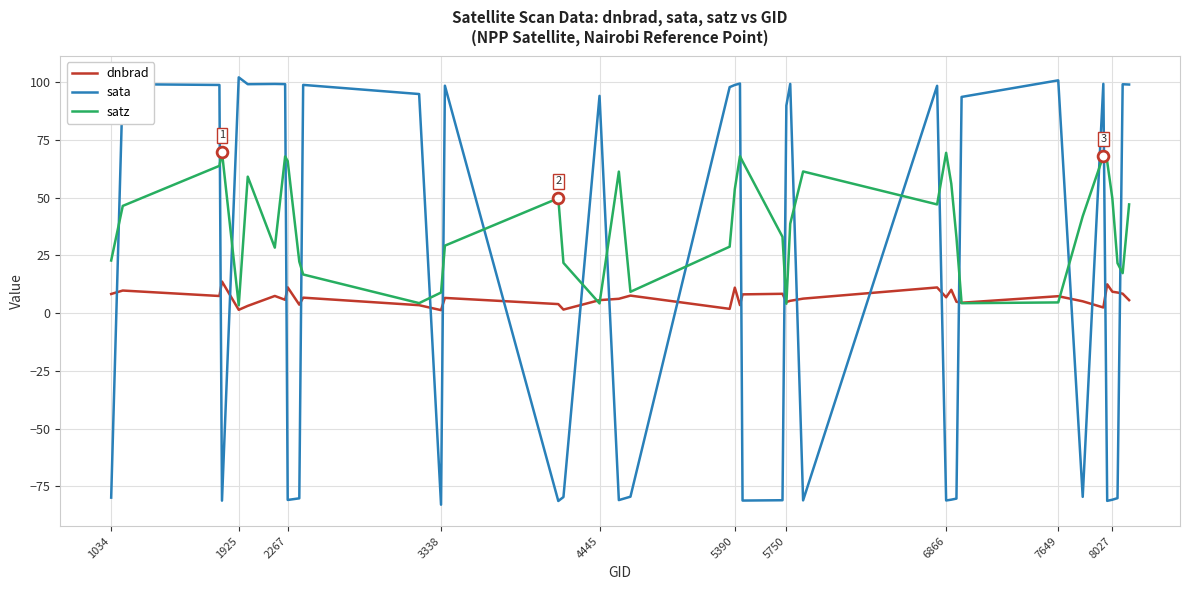

Which series has the widest spread of values?

sata